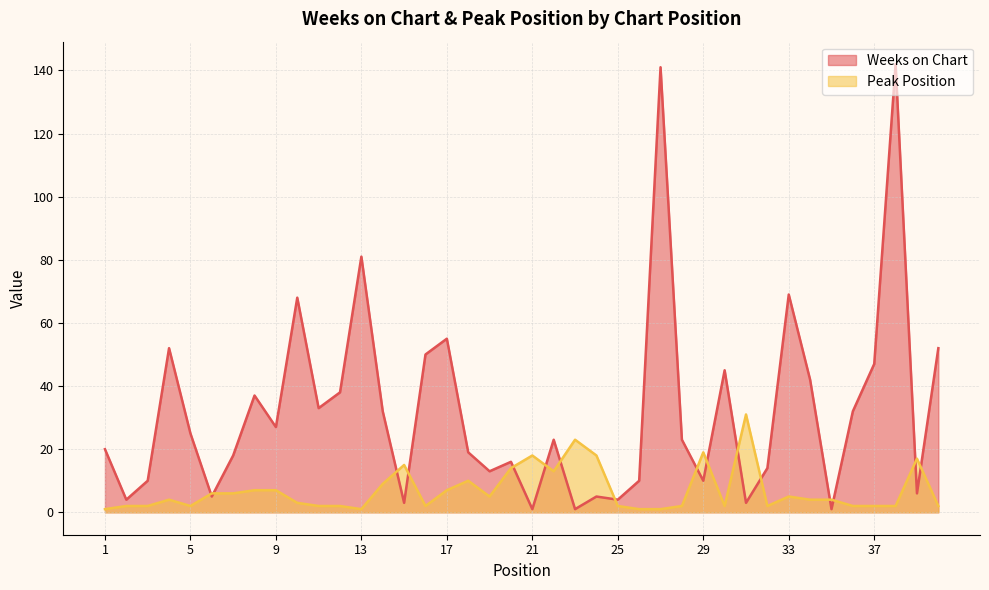

Reading right to left, extract all data points from this chart.

Weeks on Chart: 52	6	142	47	32	1	42	69	14	3	45	10	23	141	10	4	5	1	23	1	16	13	19	55	50	3	32	81	38	33	68	27	37	18	5	25	52	10	4	20
Peak Position: 2	17	2	2	2	4	4	5	2	31	2	19	2	1	1	2	18	23	13	18	14	5	10	7	2	15	9	1	2	2	3	7	7	6	6	2	4	2	2	1